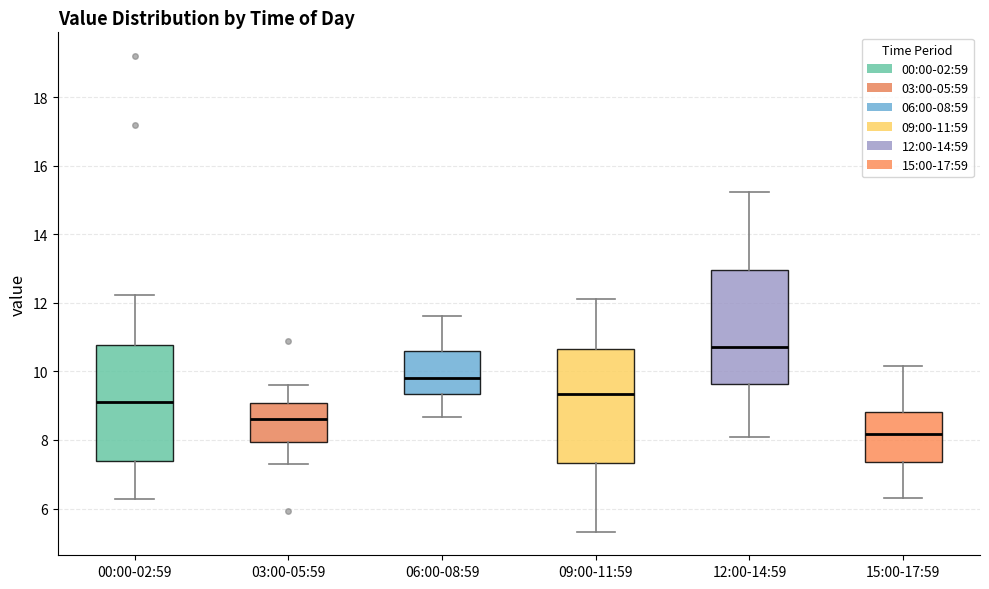

Reading left to right, transcribe this box plot: for each box, give where its median line is, the range the box spans, and where its two whiskers end, as read against the y-axis. The values are not printed on the chart, so give them approximately, as read against the axis.

00:00-02:59: median 9.2, box 7.4 to 10.8, whiskers 6.2 to 12.2
03:00-05:59: median 8.6, box 8.0 to 9.0, whiskers 7.4 to 9.6
06:00-08:59: median 9.8, box 9.4 to 10.6, whiskers 8.6 to 11.6
09:00-11:59: median 9.4, box 7.4 to 10.6, whiskers 5.4 to 12.2
12:00-14:59: median 10.8, box 9.6 to 13.0, whiskers 8.2 to 15.2
15:00-17:59: median 8.2, box 7.4 to 8.8, whiskers 6.4 to 10.2